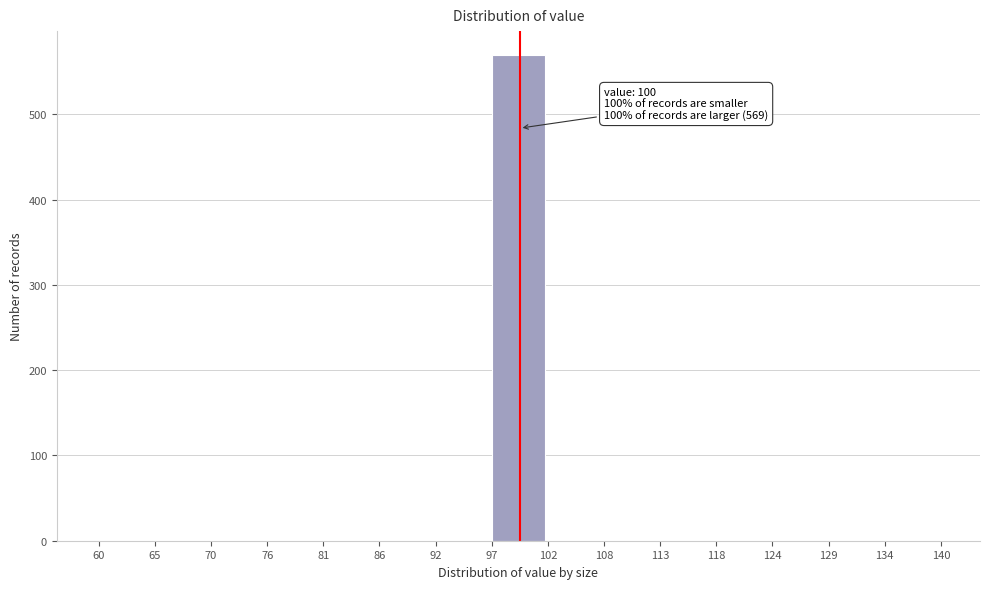

Which range on the x-axis has the tallest bar?

97 to 102